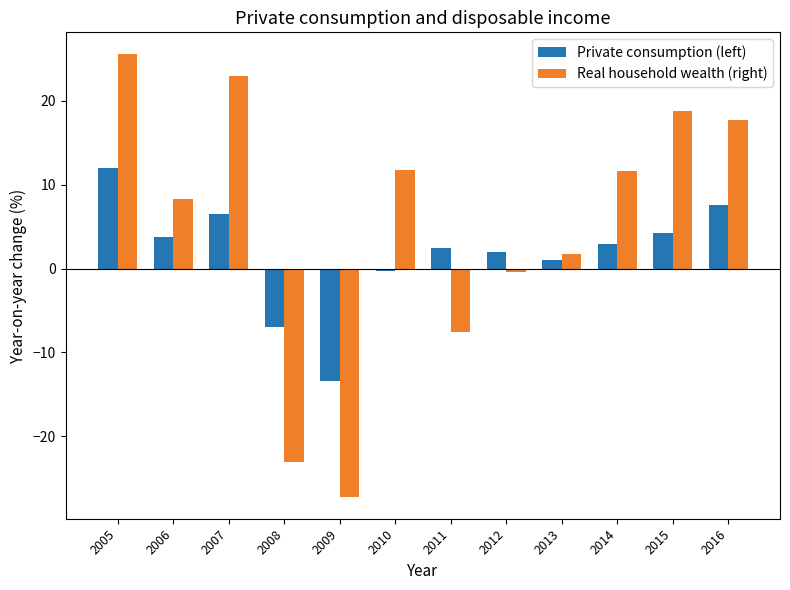

The Private consumption (left) series shows 2.0 at 2012. True or false?

True